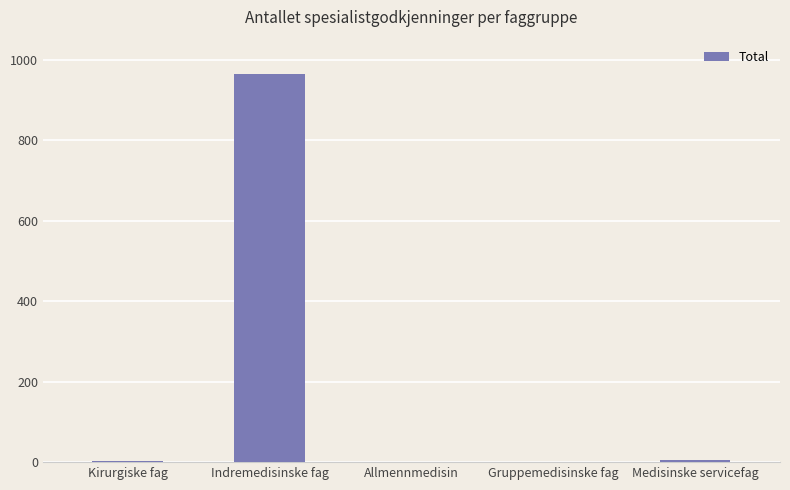

What is the maximum value shown in the chart?

965